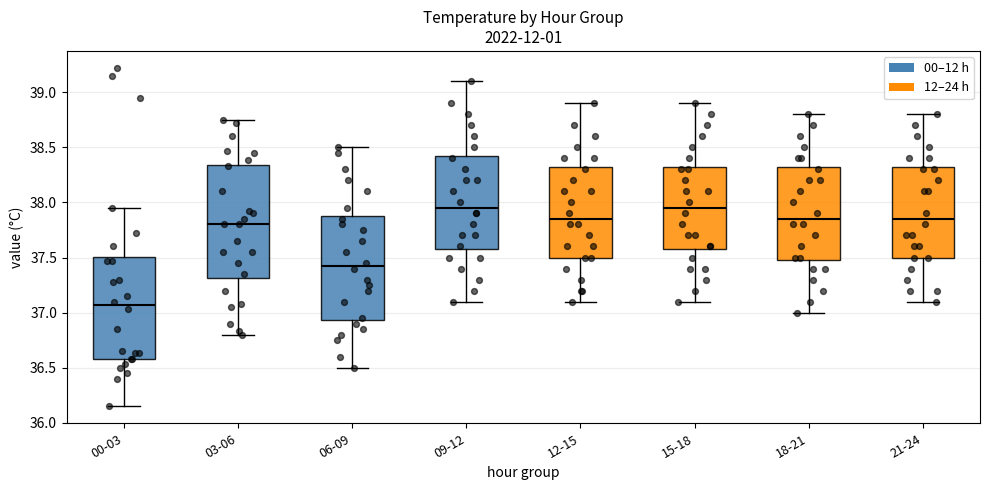

Reading left to right, transcribe this box plot: for each box, give where its median line is, the range the box spans, and where its two whiskers end, as read against the y-axis. The values are not printed on the chart, so give them approximately, as read against the axis.

00-03: median 37.05, box 36.60 to 37.50, whiskers 36.15 to 37.95
03-06: median 37.80, box 37.30 to 38.35, whiskers 36.80 to 38.75
06-09: median 37.45, box 36.95 to 37.90, whiskers 36.50 to 38.50
09-12: median 37.95, box 37.60 to 38.45, whiskers 37.10 to 39.10
12-15: median 37.85, box 37.50 to 38.35, whiskers 37.10 to 38.90
15-18: median 37.95, box 37.60 to 38.35, whiskers 37.10 to 38.90
18-21: median 37.85, box 37.50 to 38.35, whiskers 37.00 to 38.80
21-24: median 37.85, box 37.50 to 38.35, whiskers 37.10 to 38.80